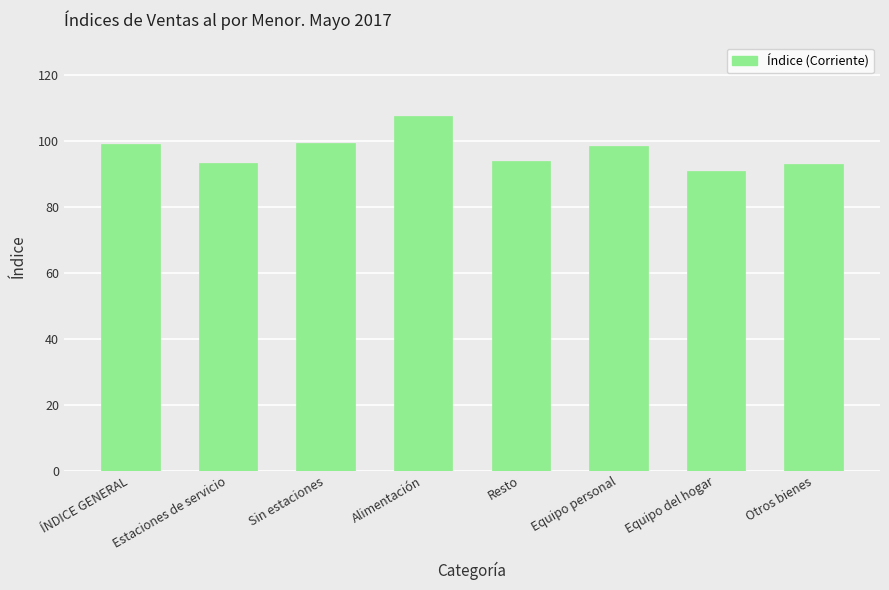

Approximately how many times larger is the value at Otros bienes compared to Resto?

1.0